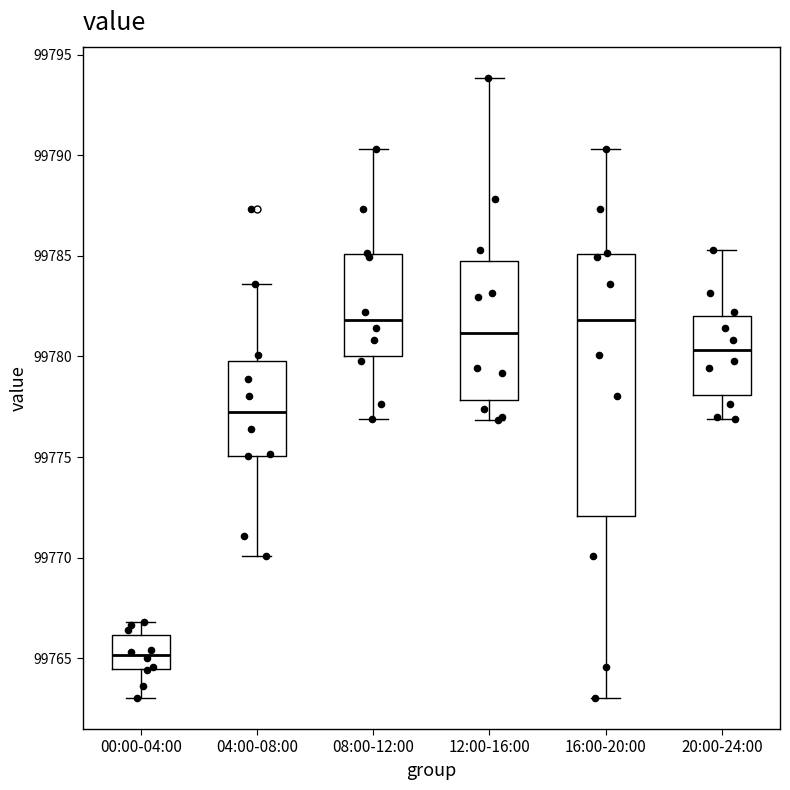

Which box's median line is the lowest?

00:00-04:00